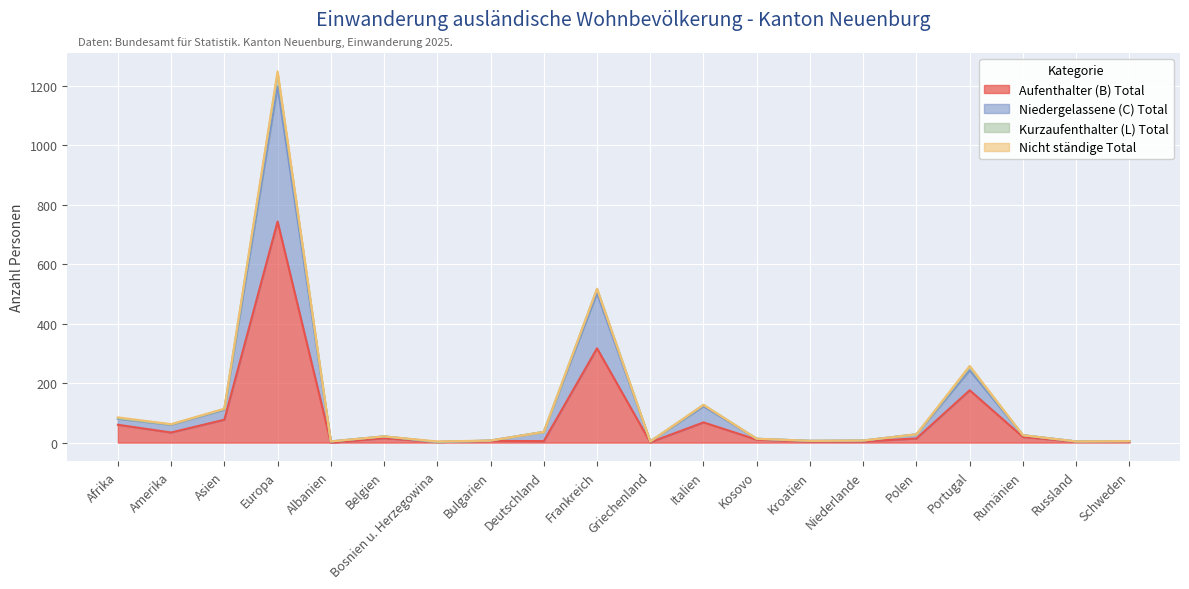

True or false: Niedergelassene (C) Total and Kurzaufenthalter (L) Total cross at least once.

False